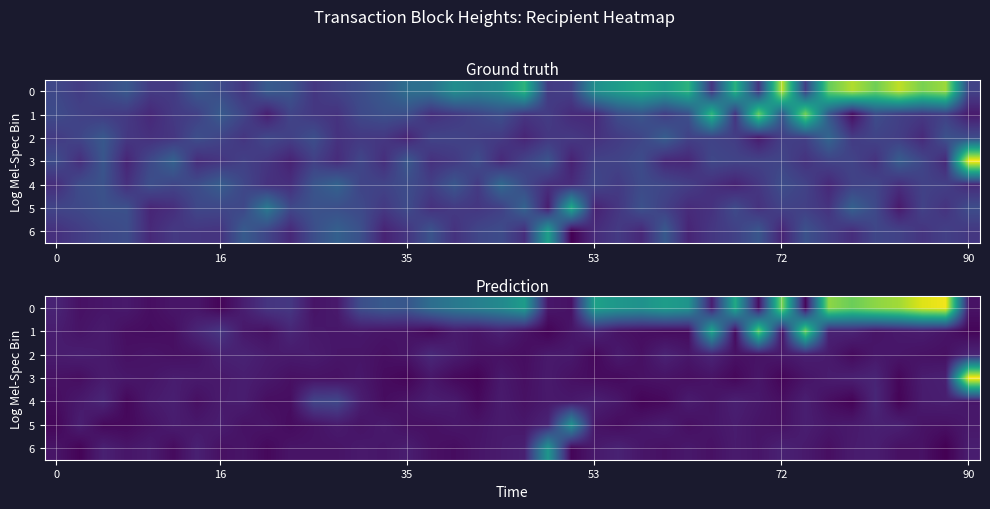

What is the greatest value displayed?

355567.7